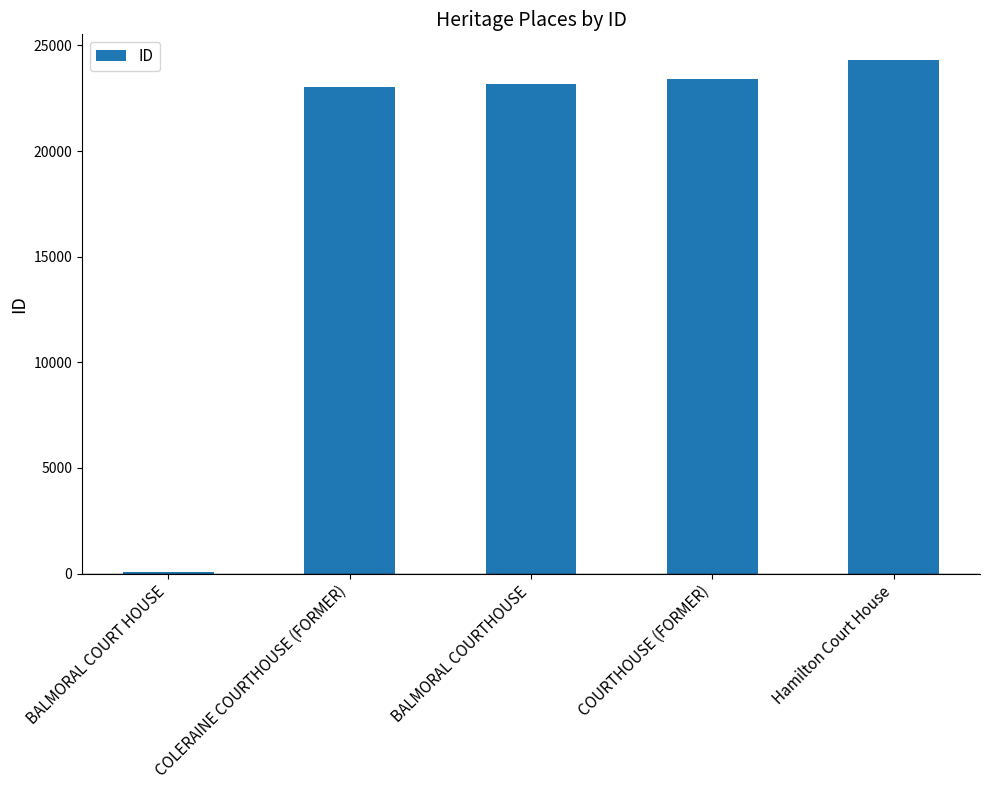

Reading left to right, transcribe all the data shown in this chart.

BALMORAL COURT HOUSE=86	COLERAINE COURTHOUSE (FORMER)=23053	BALMORAL COURTHOUSE=23168	COURTHOUSE (FORMER)=23437	Hamilton Court House=24313